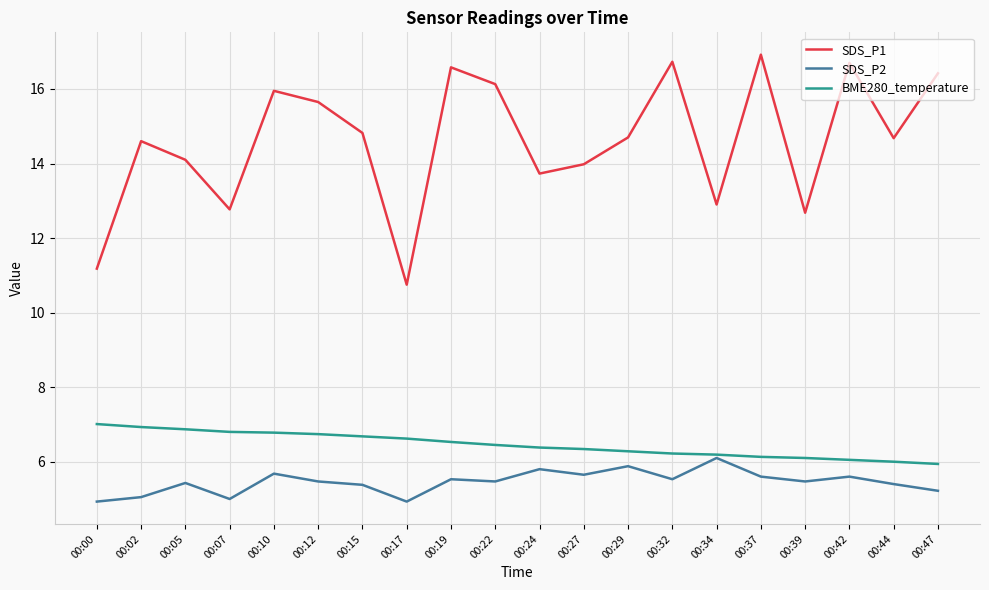

Which series has the largest total across all categories?

SDS_P1